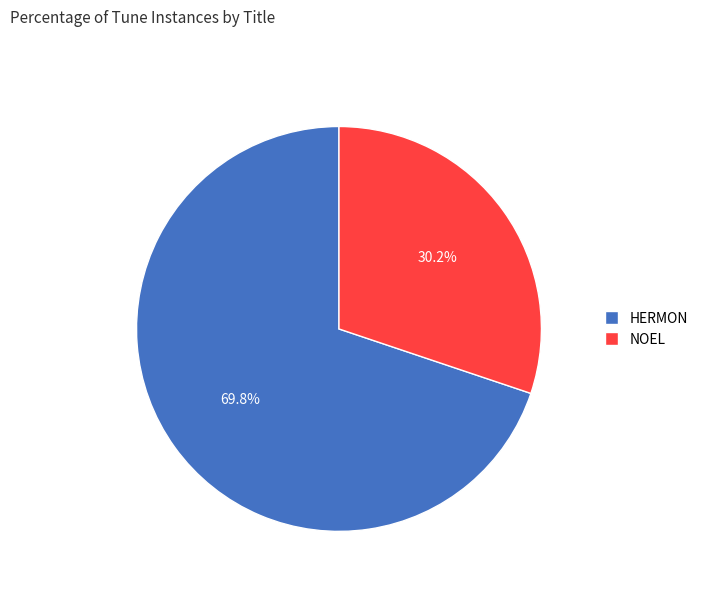

Which slice represents more than half of the pie?

HERMON